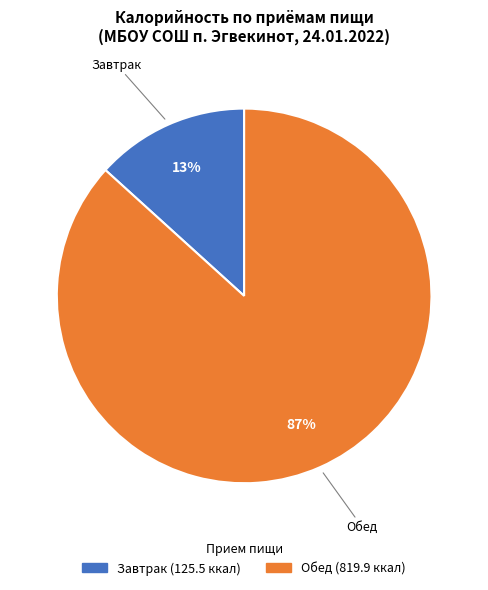

Is there any slice that represents more than half of the pie?

Yes